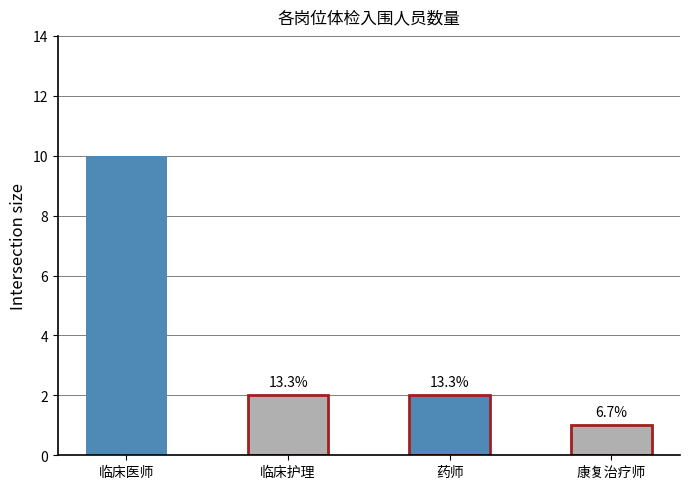

What is the maximum value shown in the chart?

10